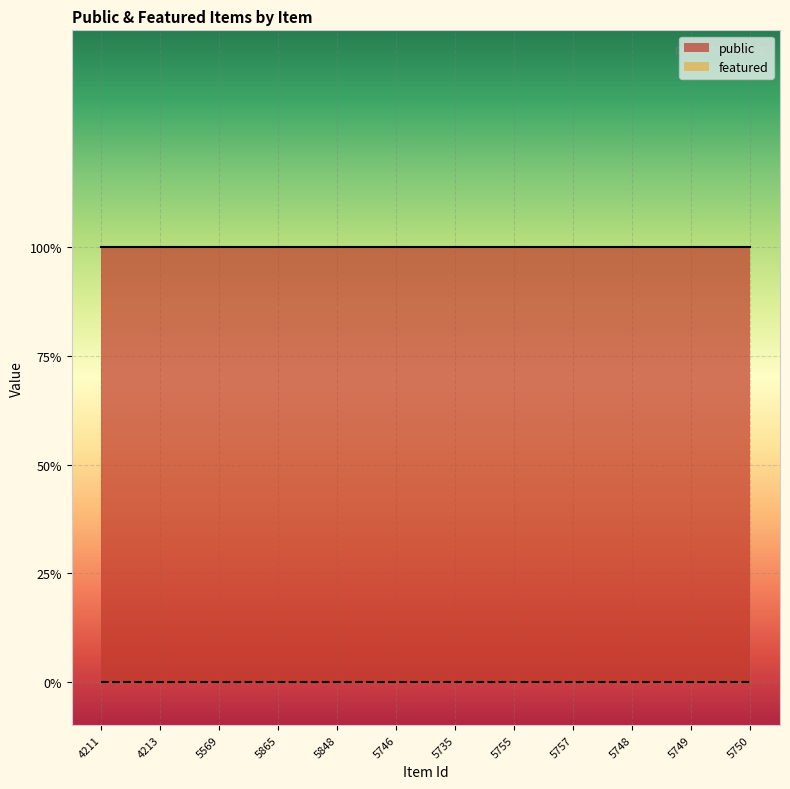

Which category has the lowest value in the public series?

4211